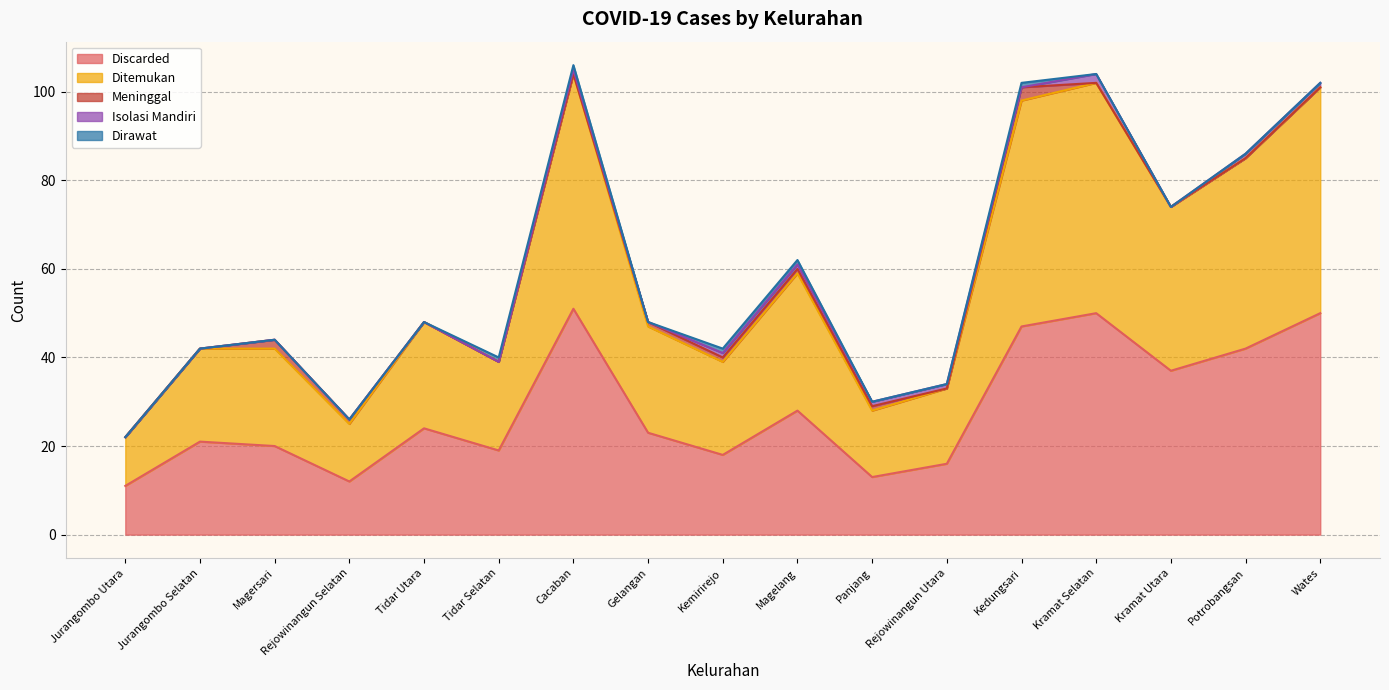

Is the value of Ditemukan at Kemirirejo greater than the value of Meninggal at Tidar Utara?

Yes